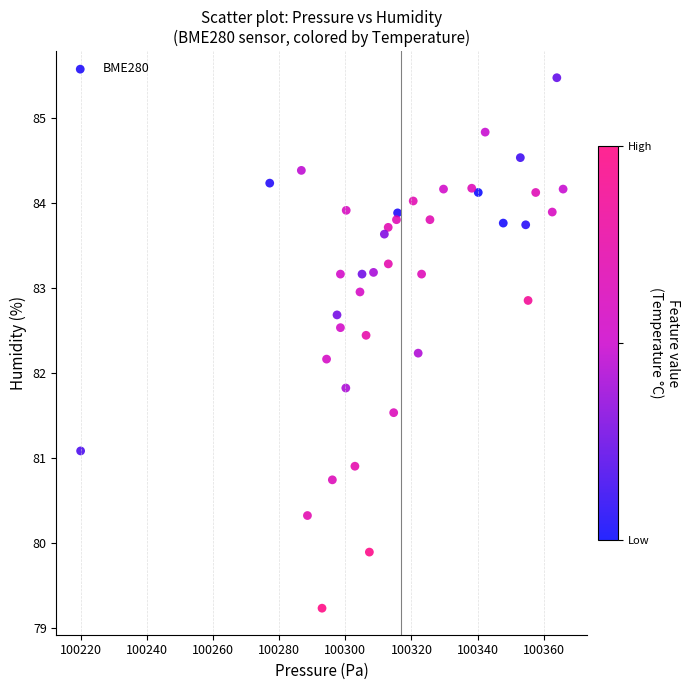

What is the range of X values (max minus min)?

145.8